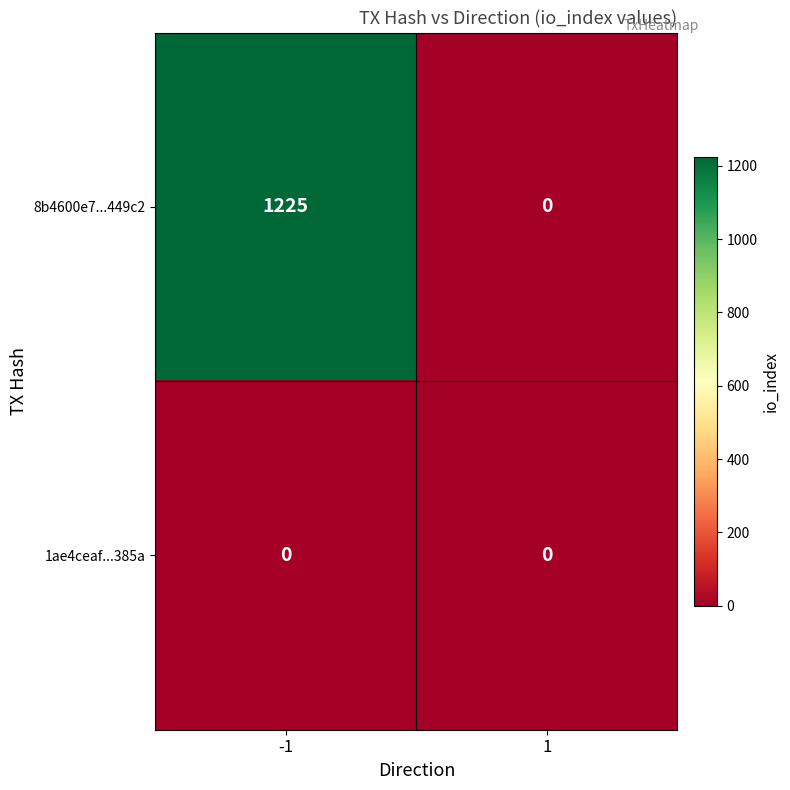

Reading left to right, extract all data points from this chart.

8b4600e7...449c2: 1225	0
1ae4ceaf...385a: 0	0